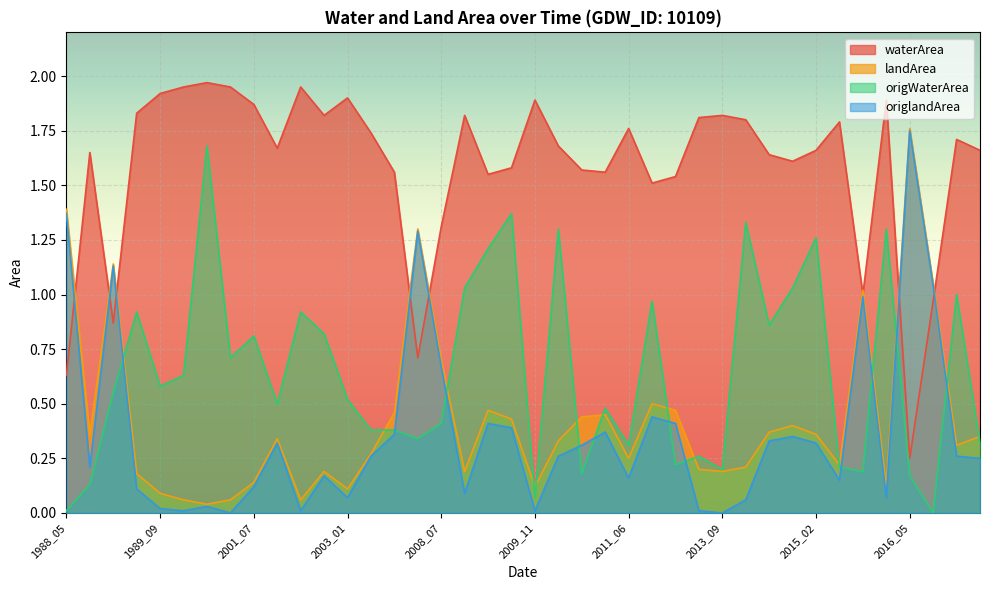

At which label does waterArea reach its minimum?

2016_05